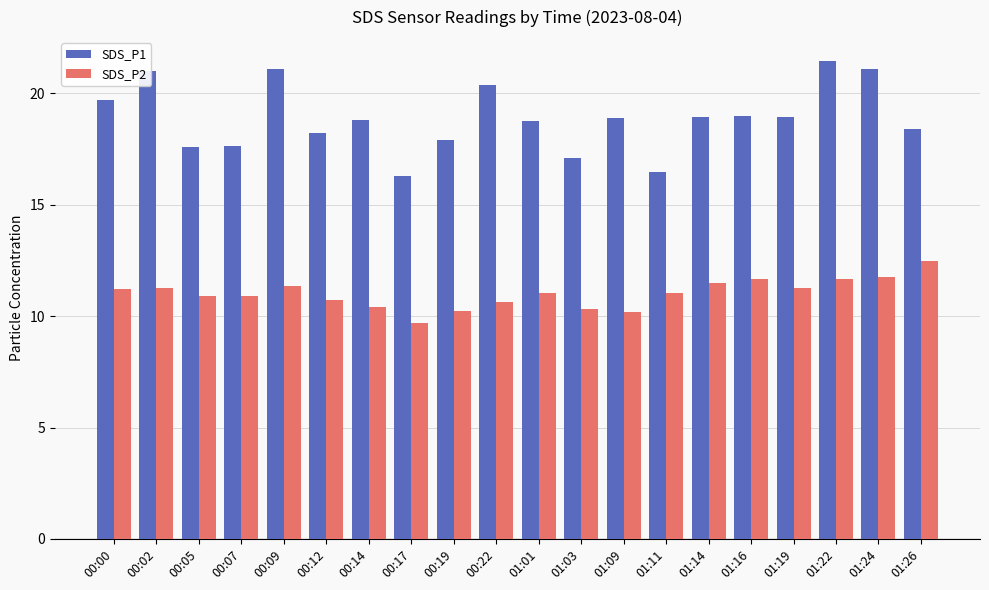

What is the difference between the second highest and second lowest values in the SDS_P2 series?

1.6